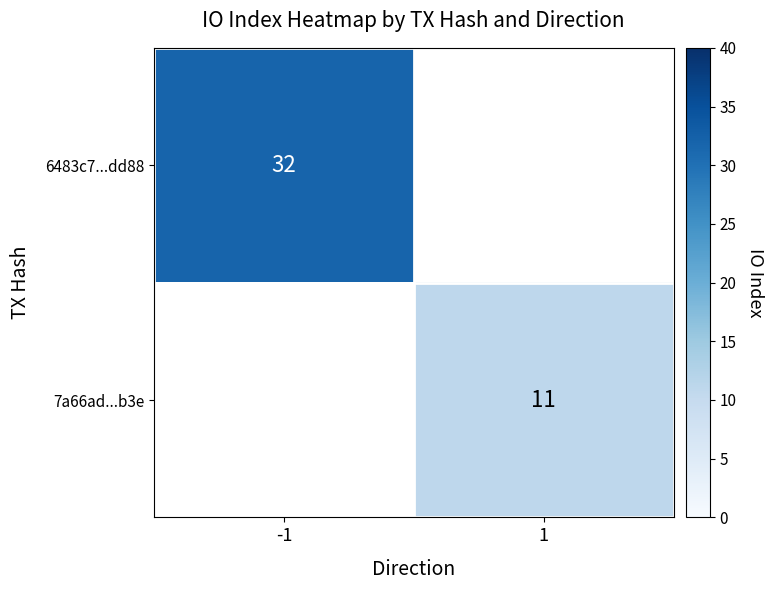

True or false: 6483c7...dd88 has a value of 46 at -1.

False